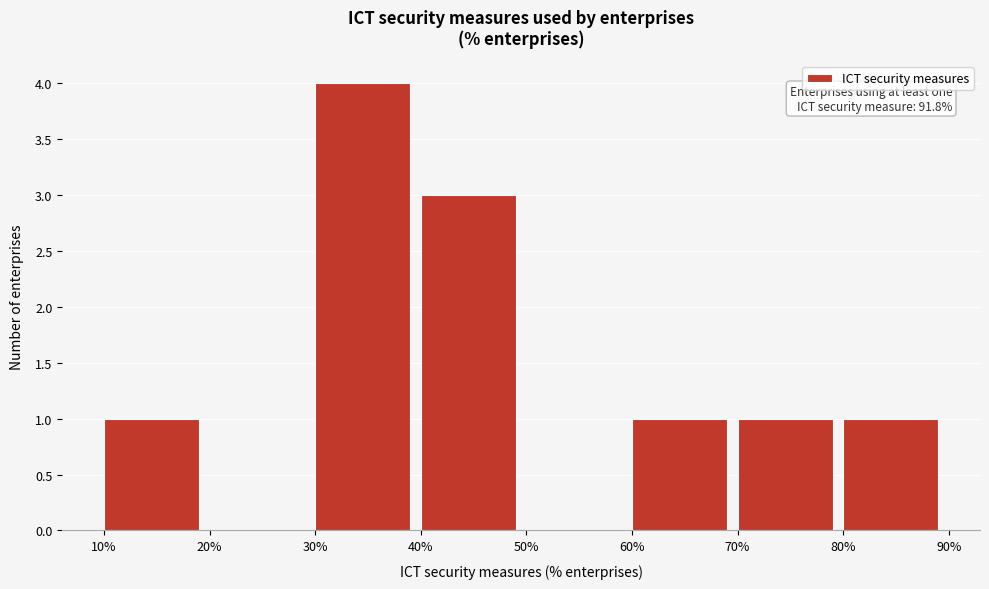

Which range on the x-axis has the tallest bar?

30% to 40%